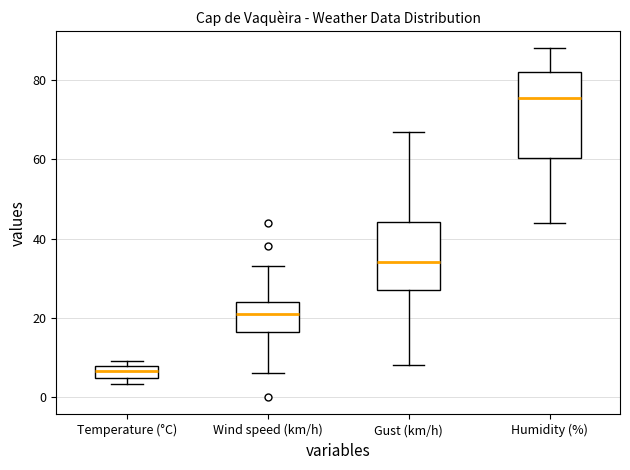

Which box is the tallest, from its lower edge to its upper edge?

Humidity (%)